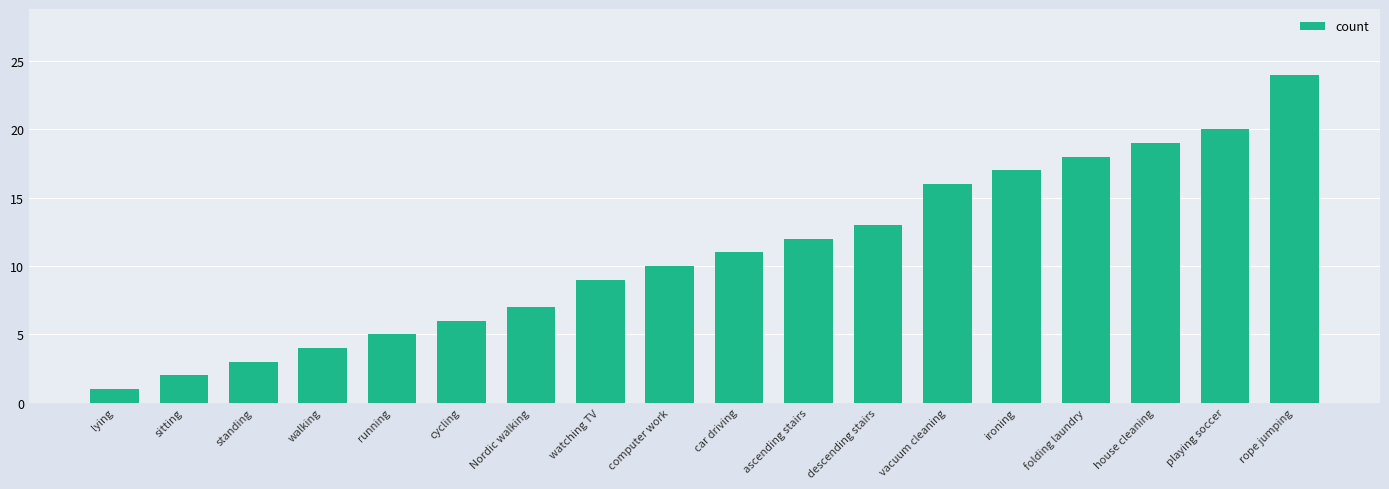

Reading left to right, transcribe all the data shown in this chart.

1	2	3	4	5	6	7	9	10	11	12	13	16	17	18	19	20	24